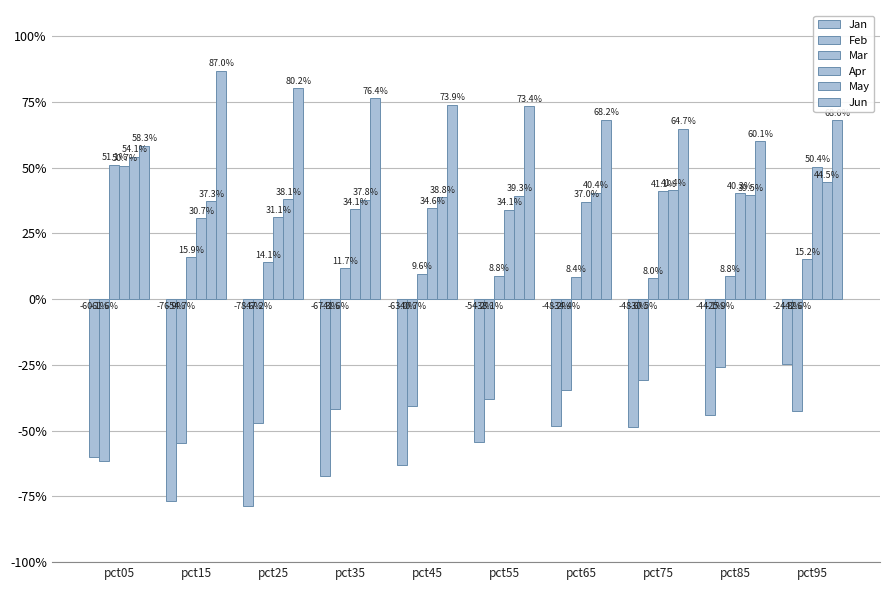

Which series has the largest total across all categories?

Jun